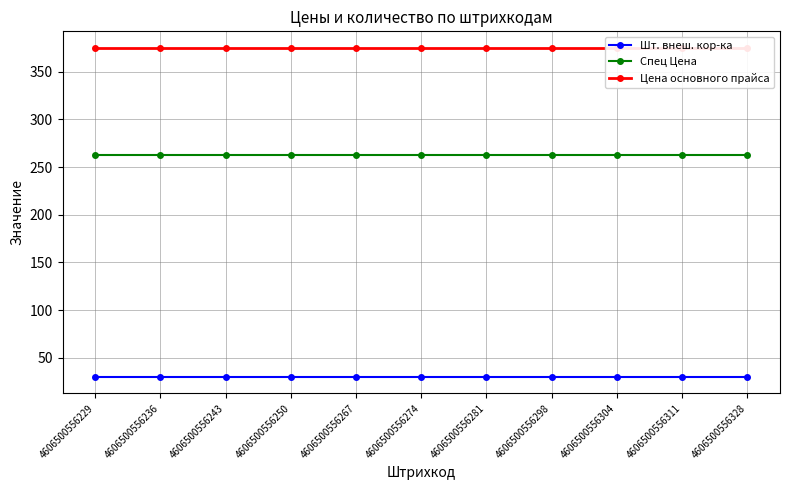

The value of Спец Цена at 4606500556250 is 262.5. True or false?

True